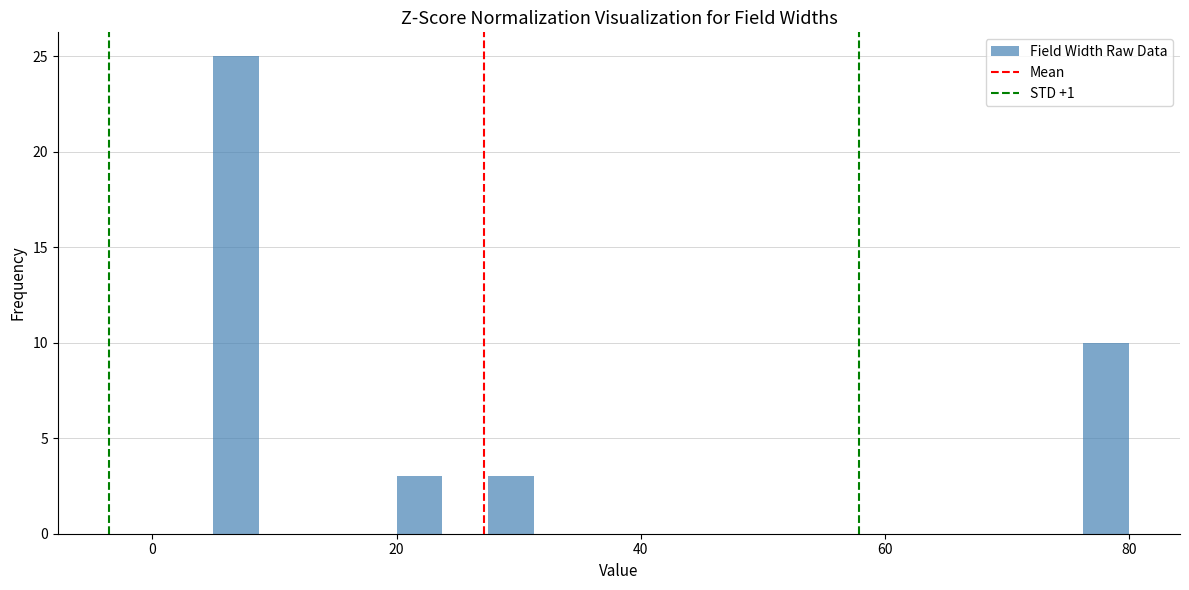

Read against the x-axis, roughly where is the centre of the tallest bar?

6